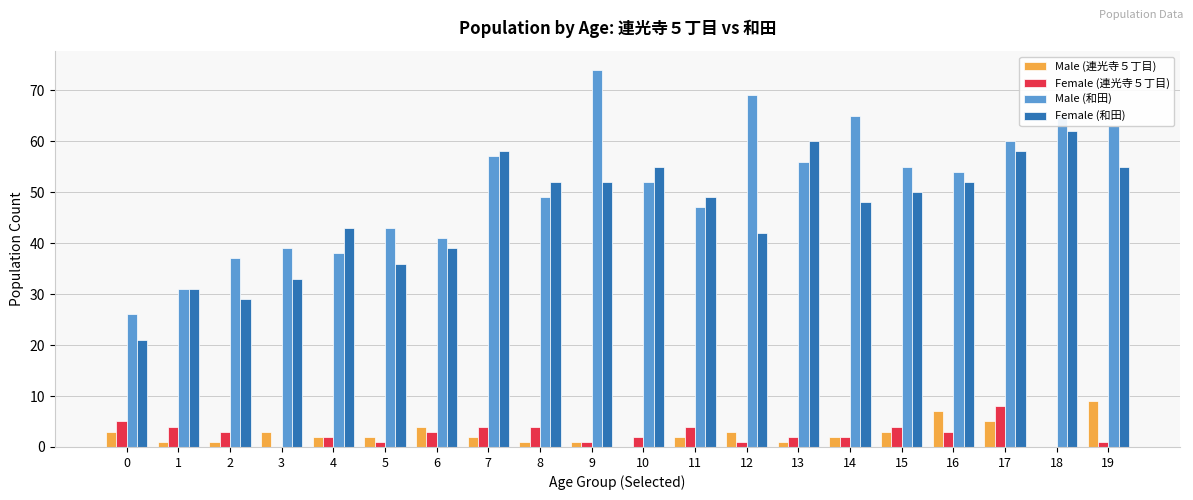

The value of Female (連光寺５丁目) at 17 is 8. True or false?

True